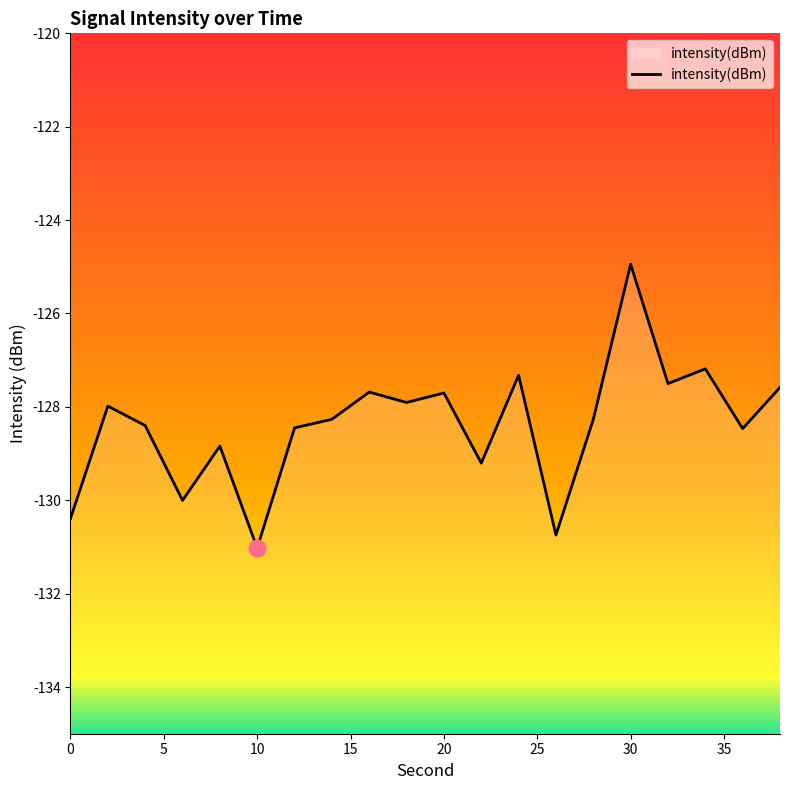

The chart shows a value of -47.2 at 20. True or false?

False